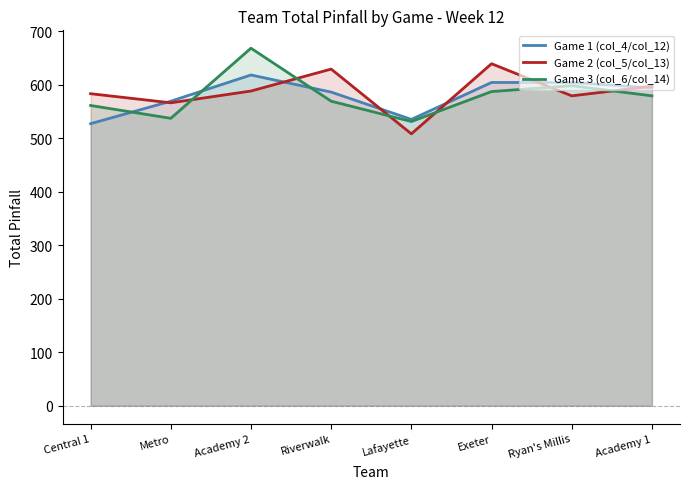

The Game 3 (col_6/col_14) series shows 200 at Riverwalk. True or false?

False